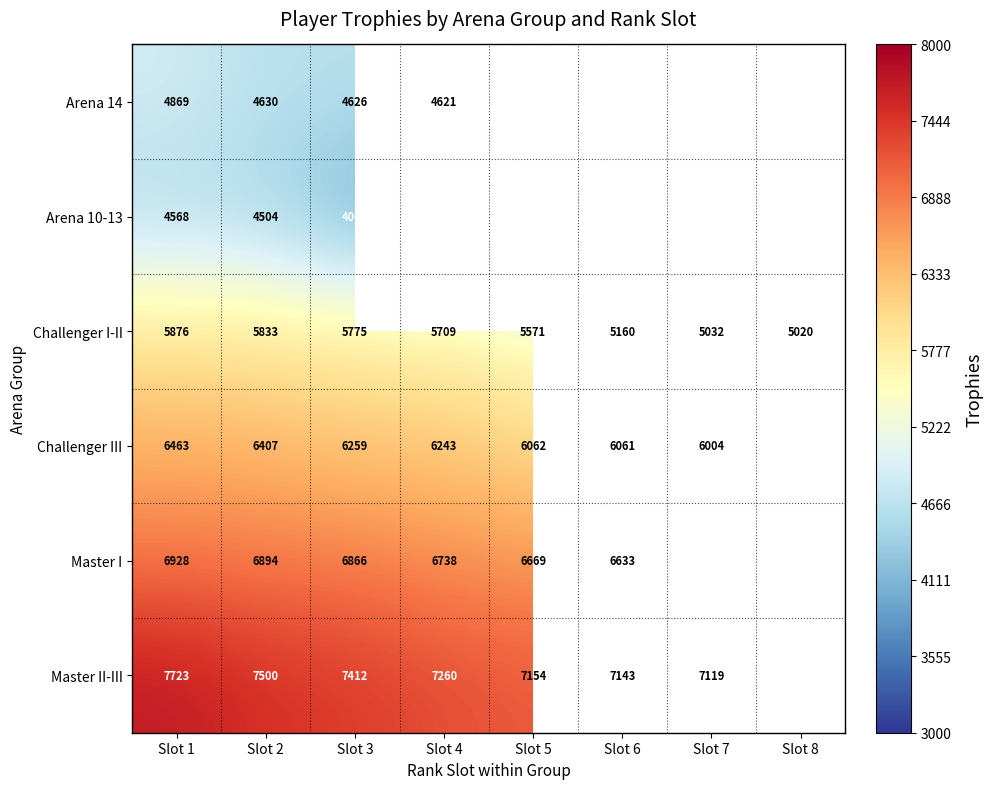

How many data points in Challenger I-II are less than 5709?

4